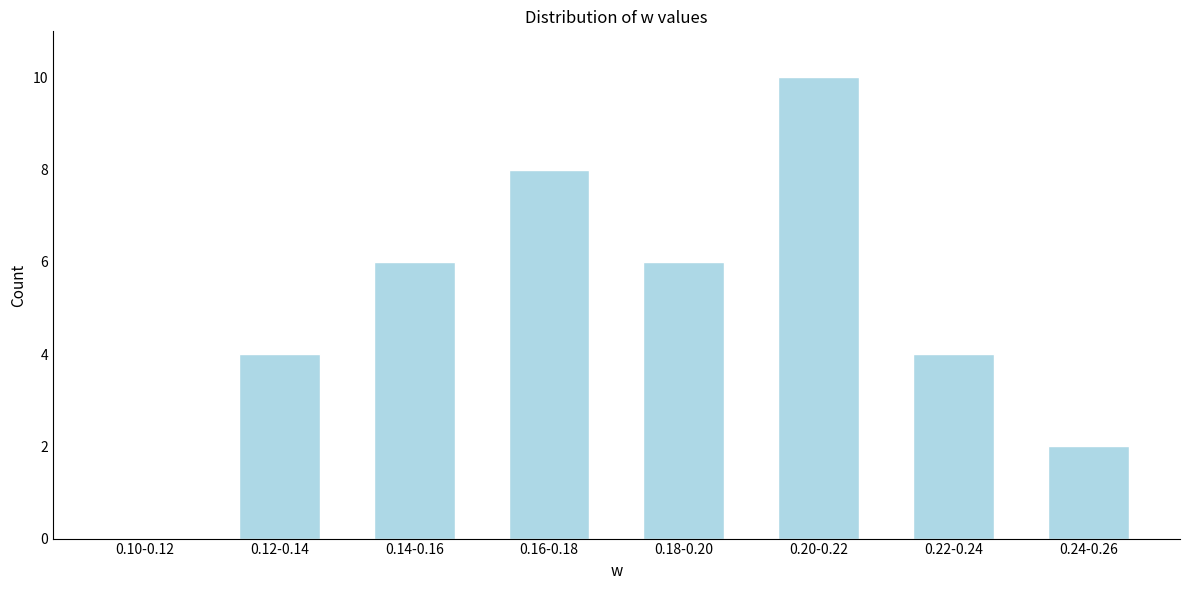

Reading left to right, extract all data points from this chart.

0.10-0.12=0	0.12-0.14=4	0.14-0.16=6	0.16-0.18=8	0.18-0.20=6	0.20-0.22=10	0.22-0.24=4	0.24-0.26=2